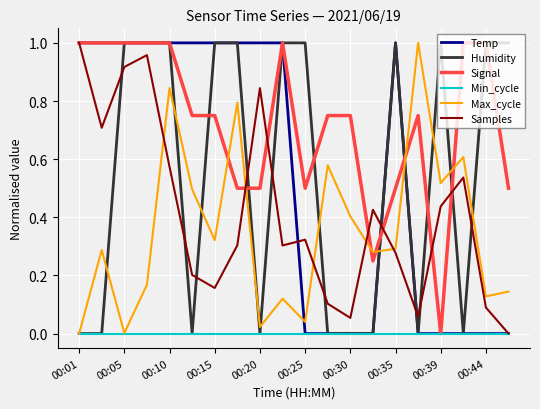

Is this an area chart (filled region under the line)?

No